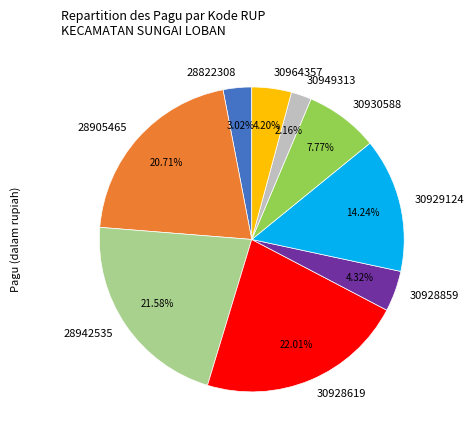

Is 28905465 the majority of the pie?

No